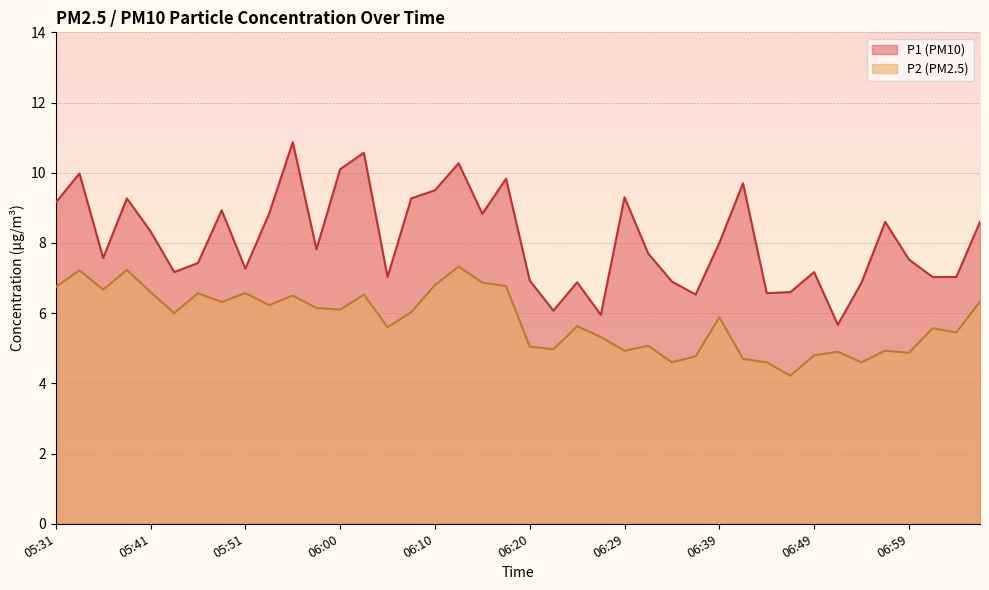

Count the number of data series in this chart.

2